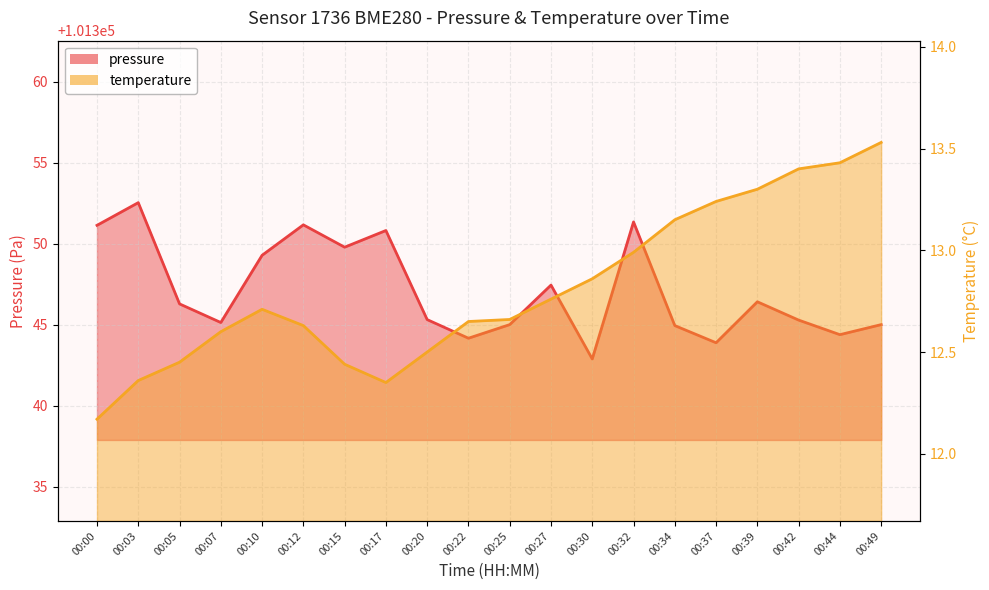

Reading left to right, list all the values displayed in this chart.

pressure: 00:00=101351.1	00:03=101352.5	00:05=101346.3	00:07=101345.1	00:10=101349.3	00:12=101351.2	00:15=101349.8	00:17=101350.8	00:20=101345.3	00:22=101344.2	00:25=101345.0	00:27=101347.4	00:30=101342.9	00:32=101351.3	00:34=101344.9	00:37=101343.9	00:39=101346.4	00:42=101345.3	00:44=101344.4	00:49=101345.0
temperature: 00:00=12.2	00:03=12.4	00:05=12.4	00:07=12.6	00:10=12.7	00:12=12.6	00:15=12.4	00:17=12.3	00:20=12.5	00:22=12.7	00:25=12.7	00:27=12.8	00:30=12.9	00:32=13.0	00:34=13.2	00:37=13.2	00:39=13.3	00:42=13.4	00:44=13.4	00:49=13.5